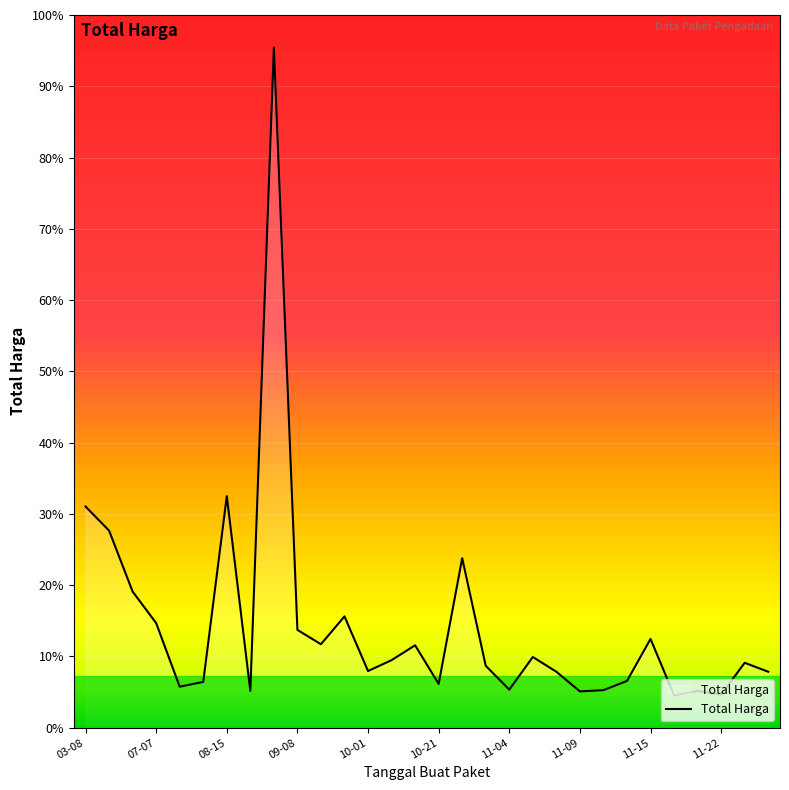

True or false: there are more than 1 points higher than both neighbors.

True